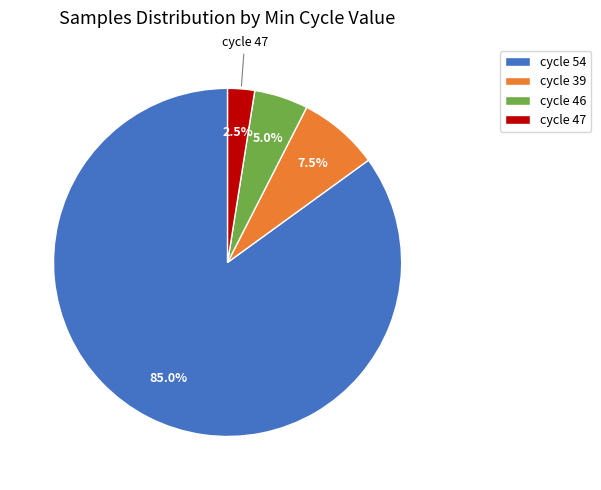

How much of the chart is everything except cycle 46?

95.0%